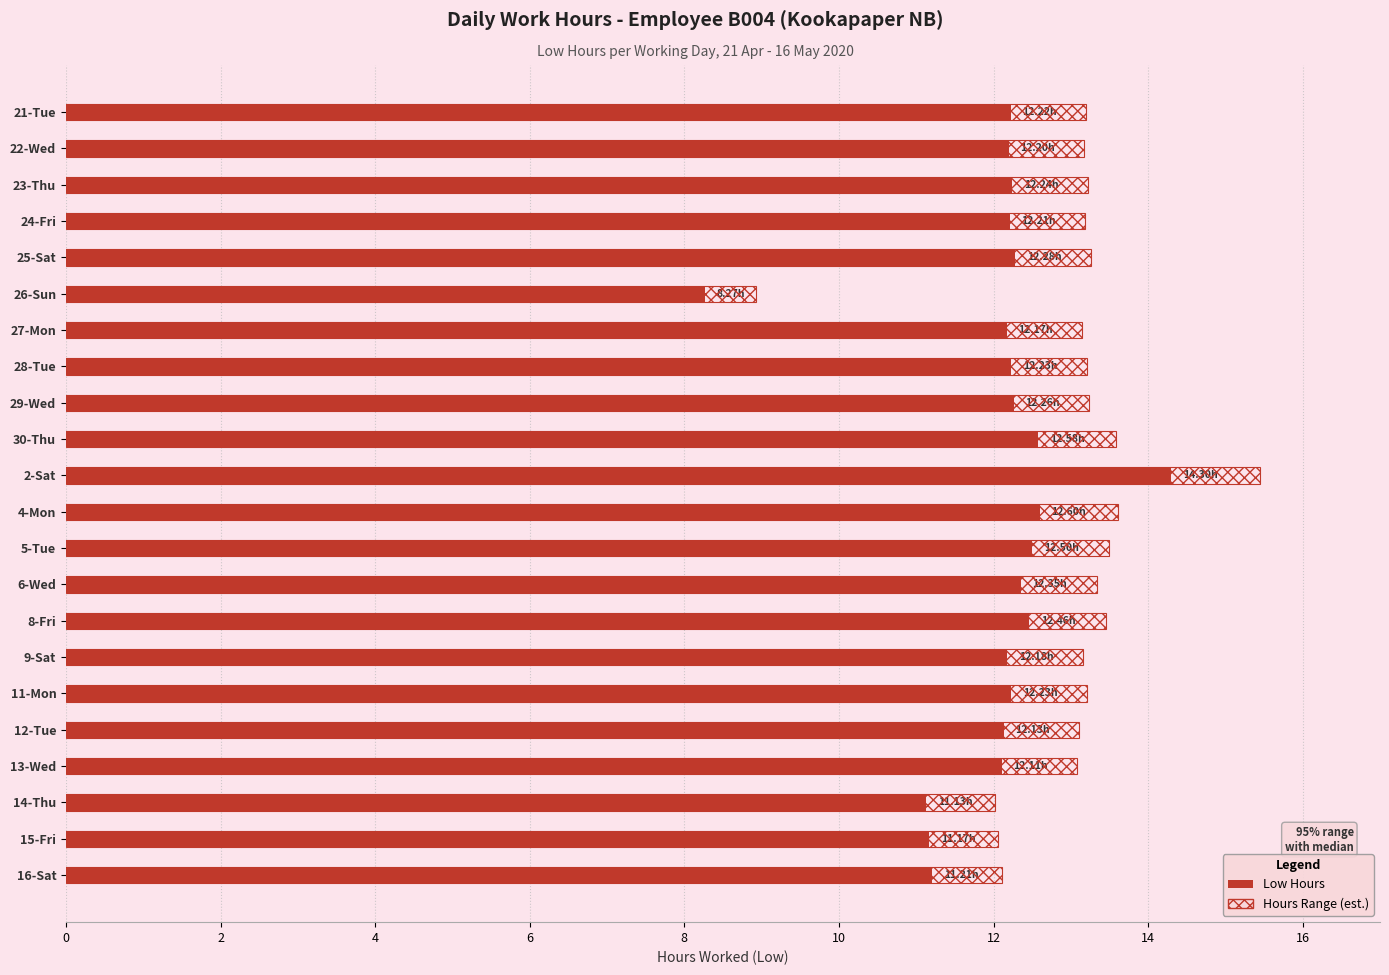

What is the average value of the Low Hours (range) series?

13.0